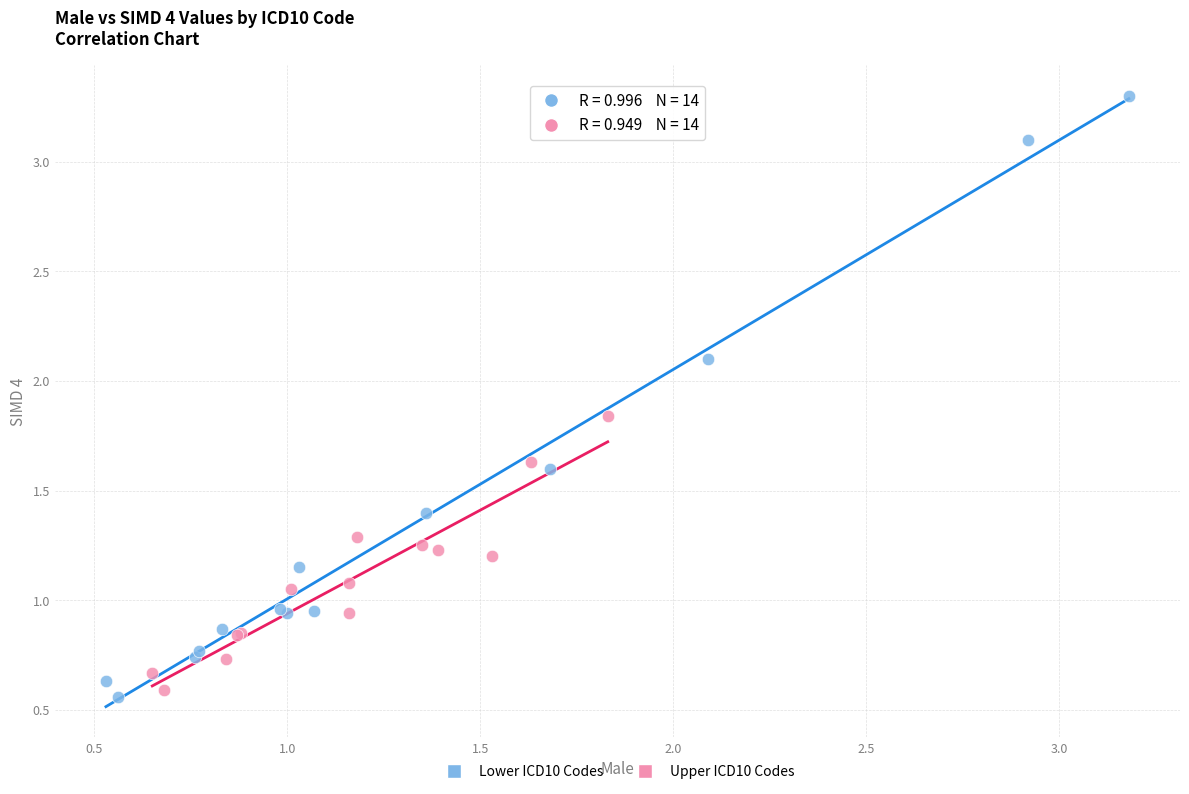

Which series reaches the minimum Y coordinate?

Lower ICD10 Codes